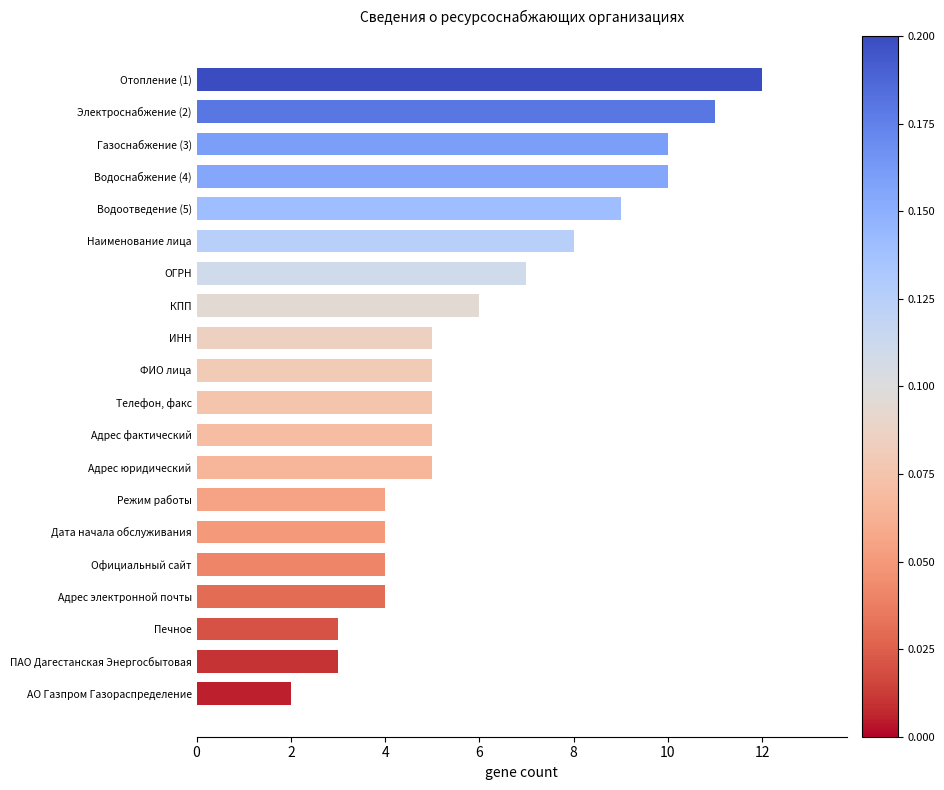

Between Адрес фактический and Наименование лица, which is larger?

Наименование лица